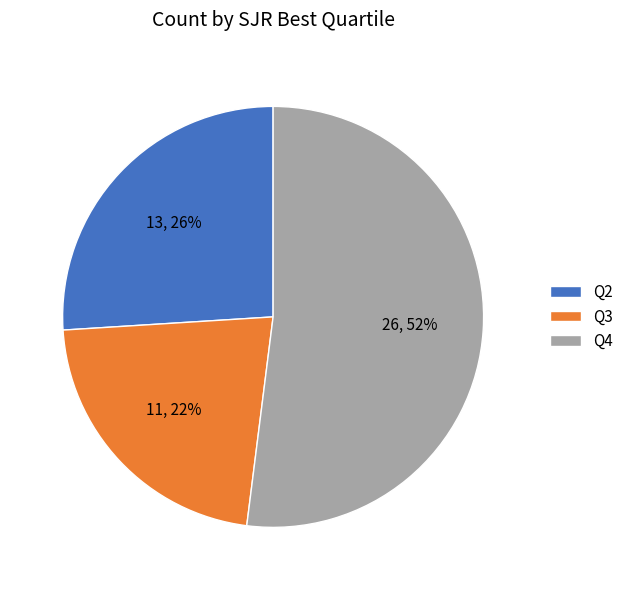

How many slices are in this pie chart?

3